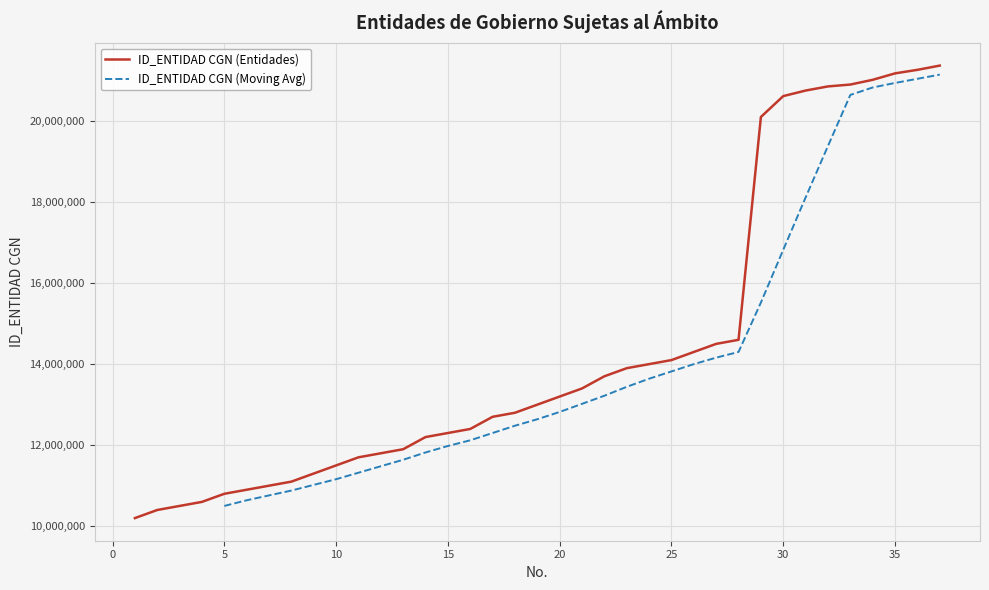

What is the sum of all values?

532845000